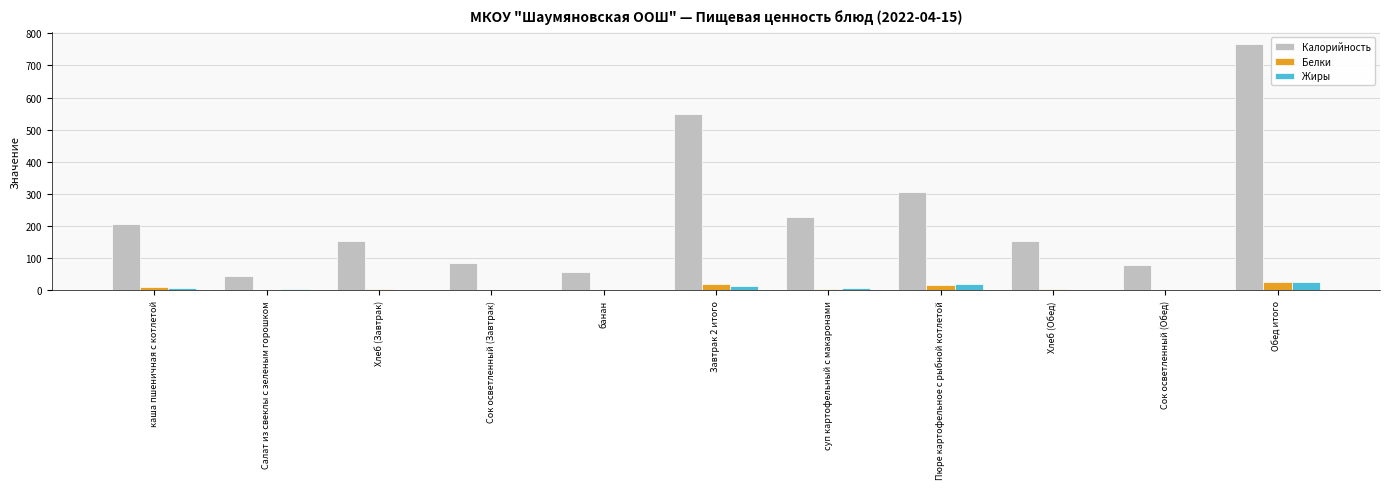

How many data points does each series have?

11